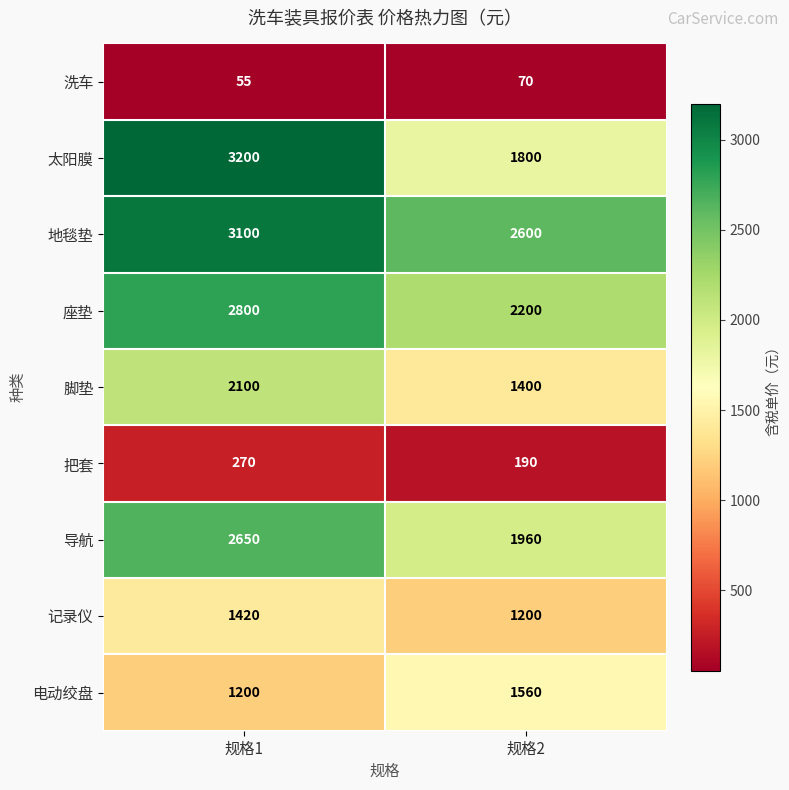

What is the greatest value displayed?

3200